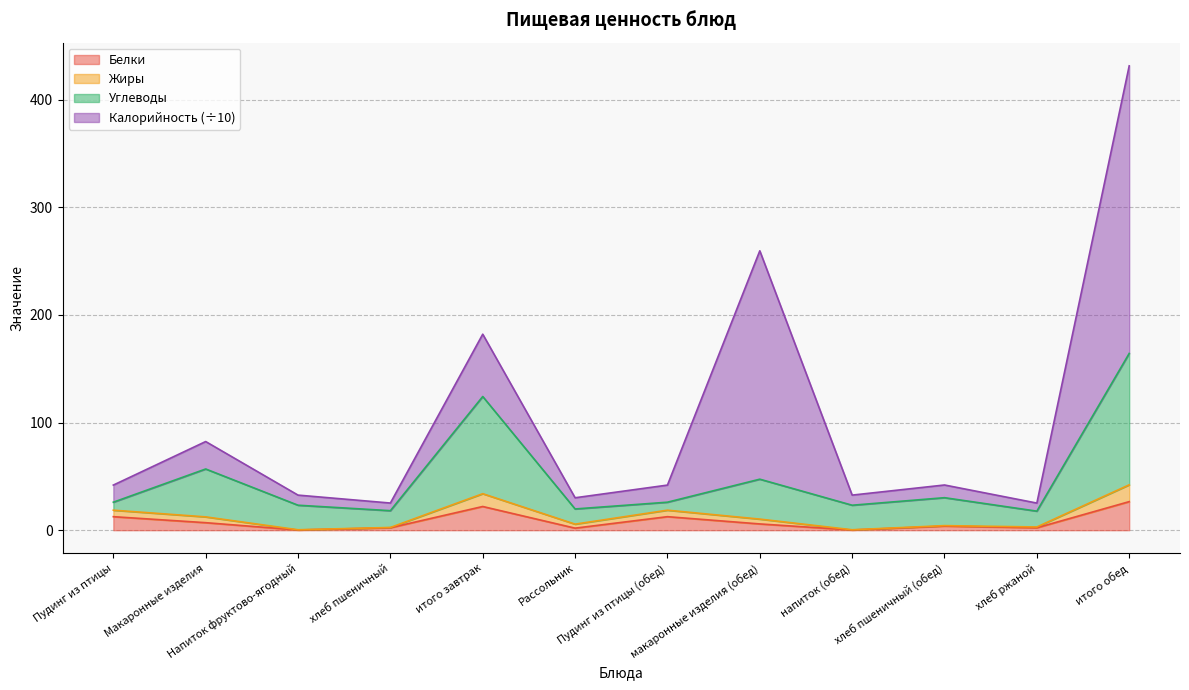

What is the maximum value for Белки?

26.5